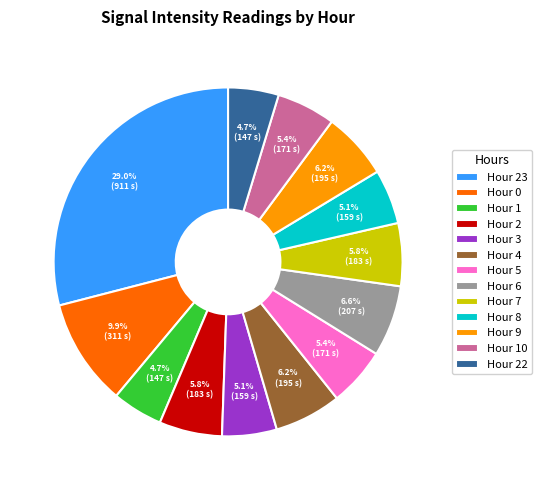

What percentage is the Hour 10 slice, to the nearest percent?

5%